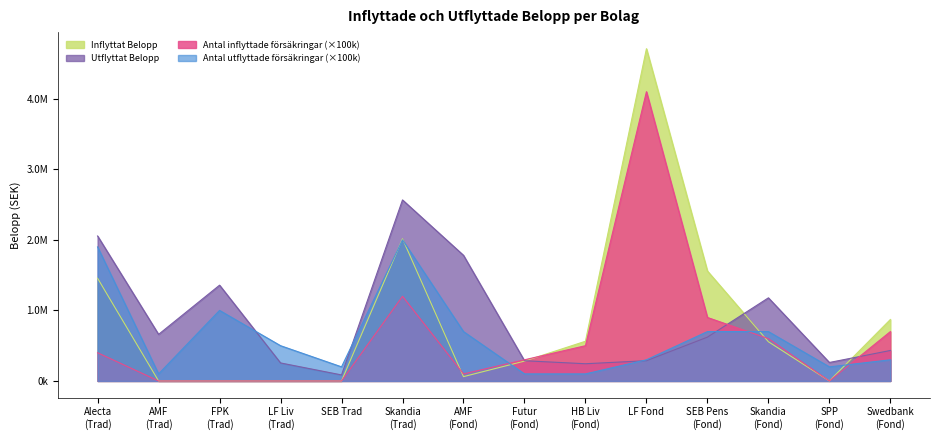

True or false: Antal inflyttade försäkringar has more than 0 points higher than both neighbors.

True